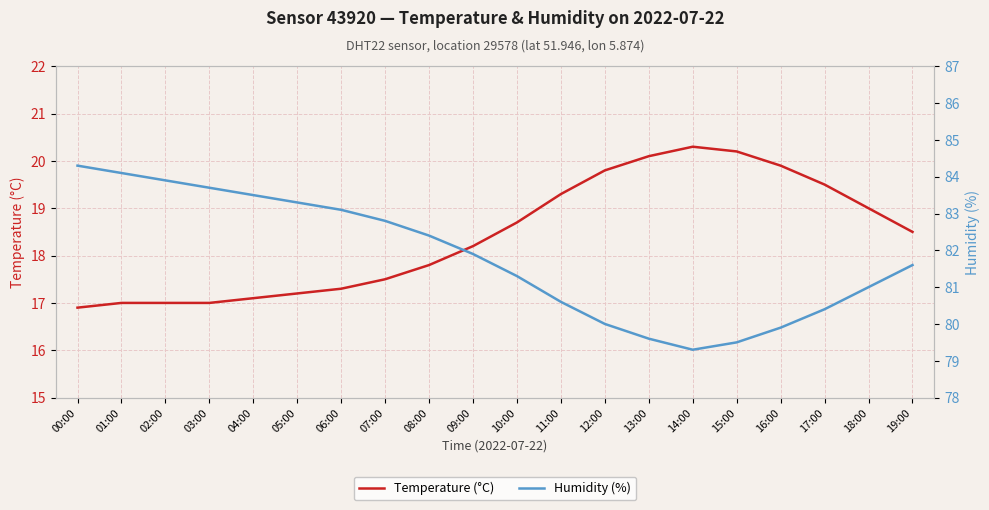

Rank the categories by Temperature (°C) value from highest to lowest.

14:00, 15:00, 13:00, 16:00, 12:00, 17:00, 11:00, 18:00, 10:00, 19:00, 09:00, 08:00, 07:00, 06:00, 05:00, 04:00, 01:00, 02:00, 03:00, 00:00